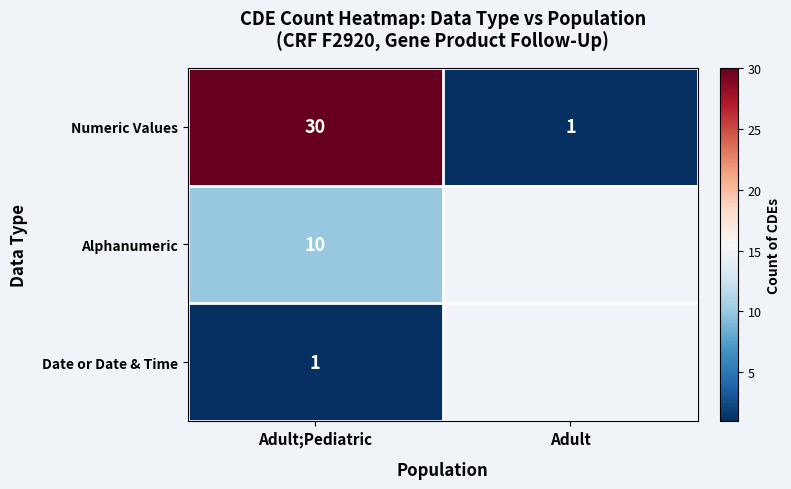

How many data points in Numeric Values are less than 30?

1